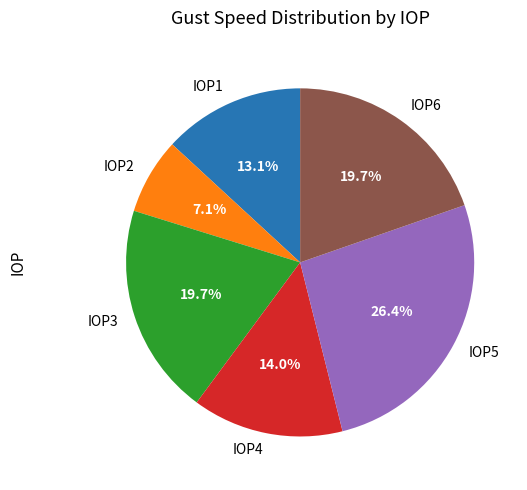

The IOP4 slice represents 36% of the pie. True or false?

False